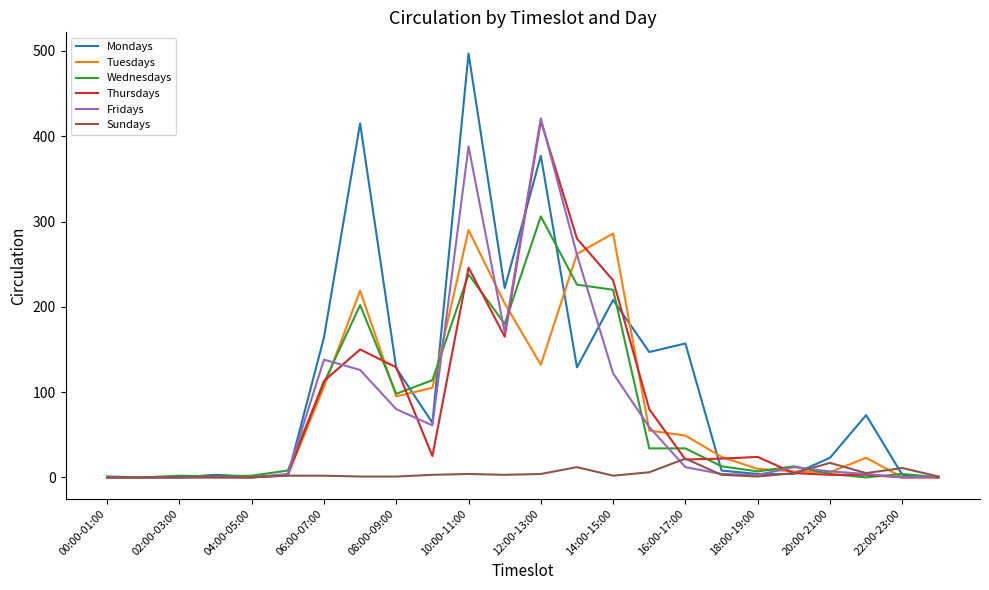

What is the highest value of the Fridays series?

421